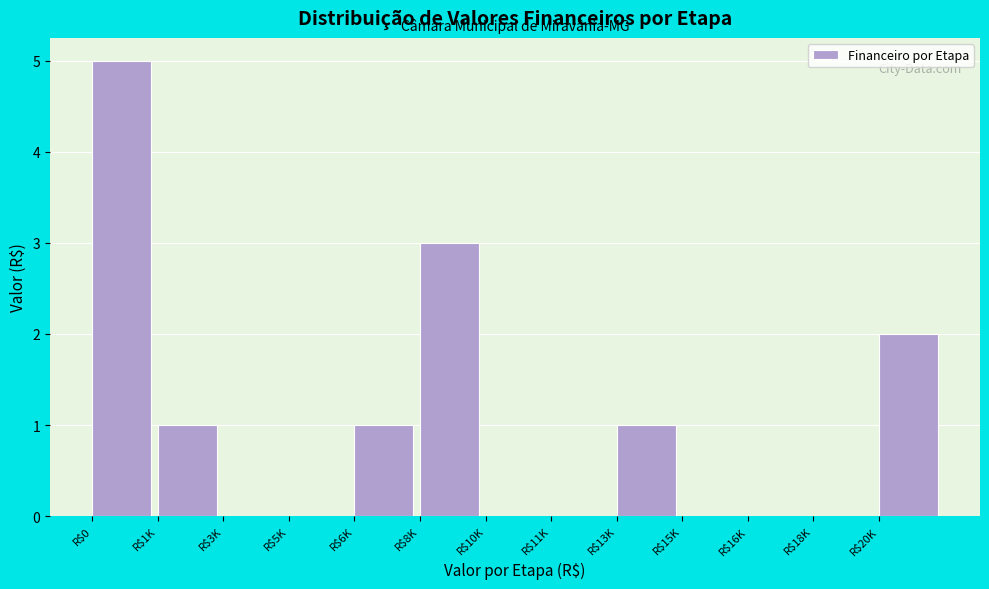

Is it true that the value at R$13K is 2?

False